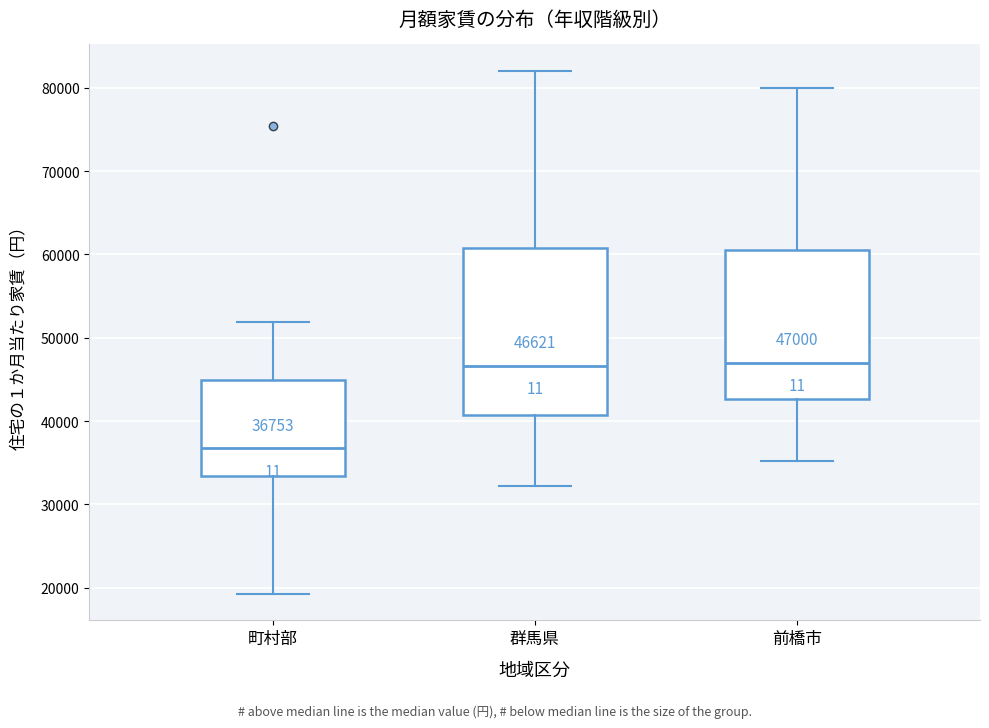

Comparing the boxes themselves (not the whiskers), which one is the tallest?

群馬県